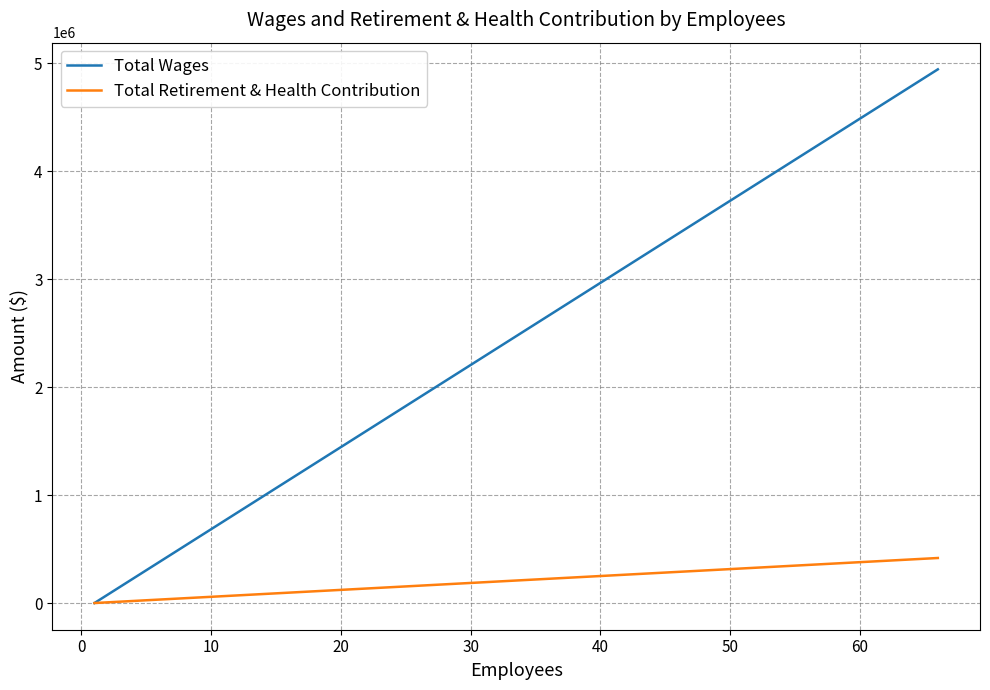

The value of Total Wages at 0 is 2575614. True or false?

False